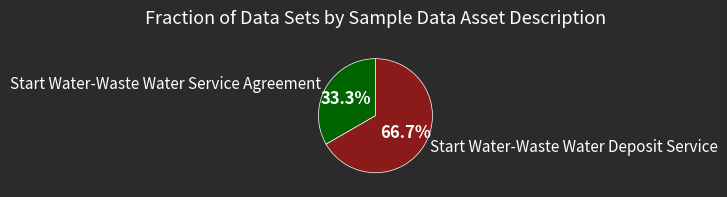

How many segments does this pie chart have?

2